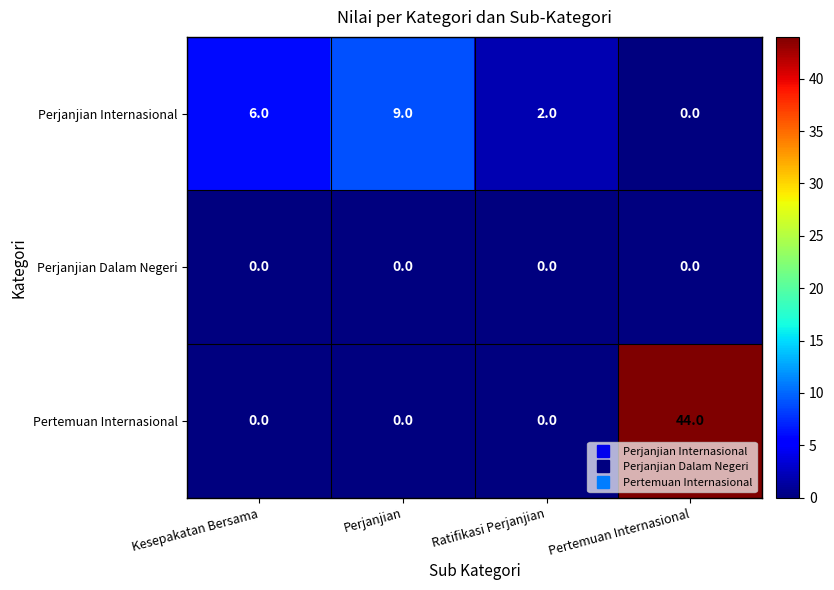

List the series in order of their peak value, lowest first.

Perjanjian Dalam Negeri, Perjanjian Internasional, Pertemuan Internasional